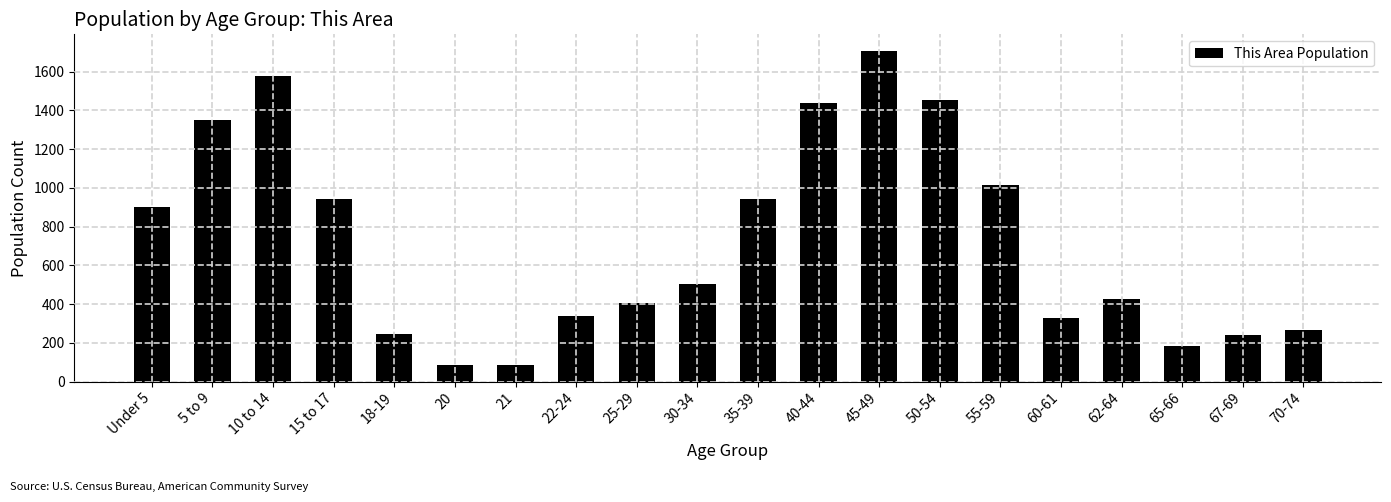

What is the difference between the maximum and minimum values?

1622